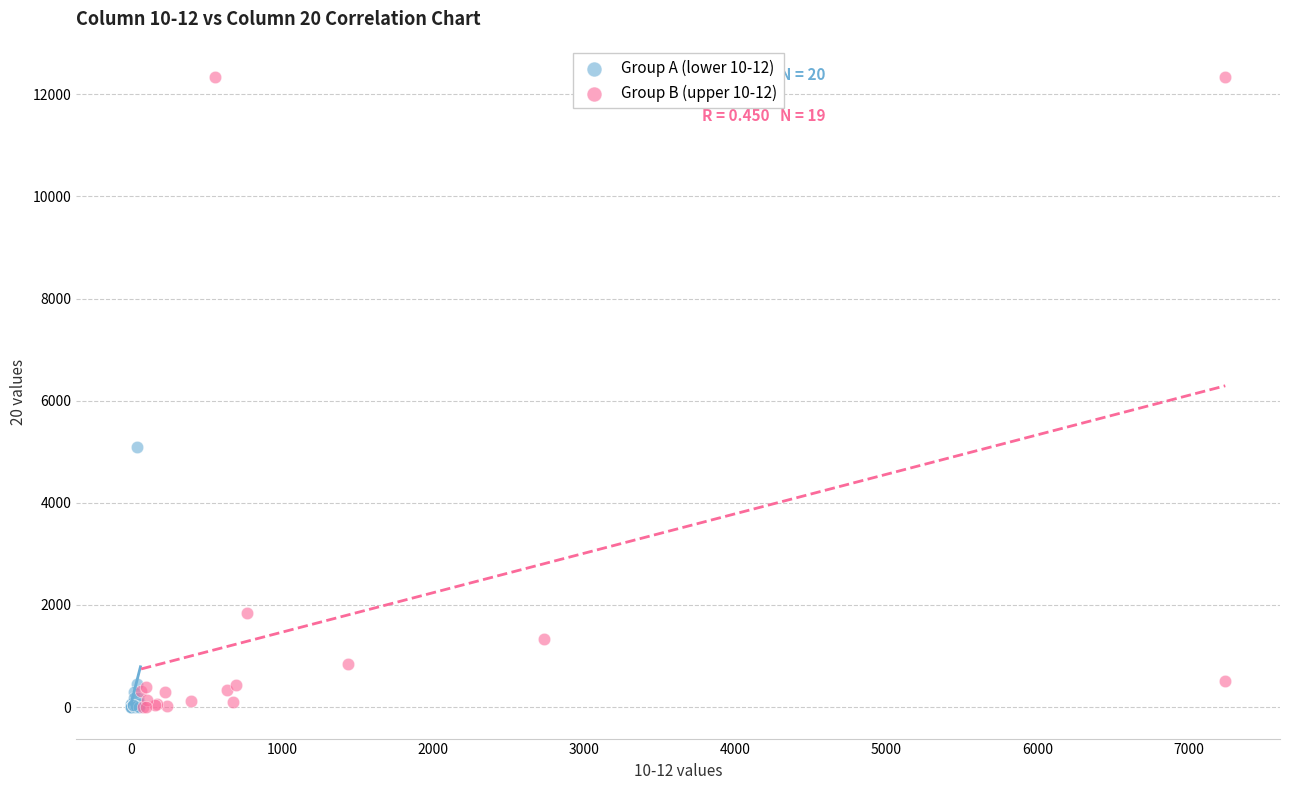

Which series has the largest Y range (max minus min)?

Group B (upper 10-12)